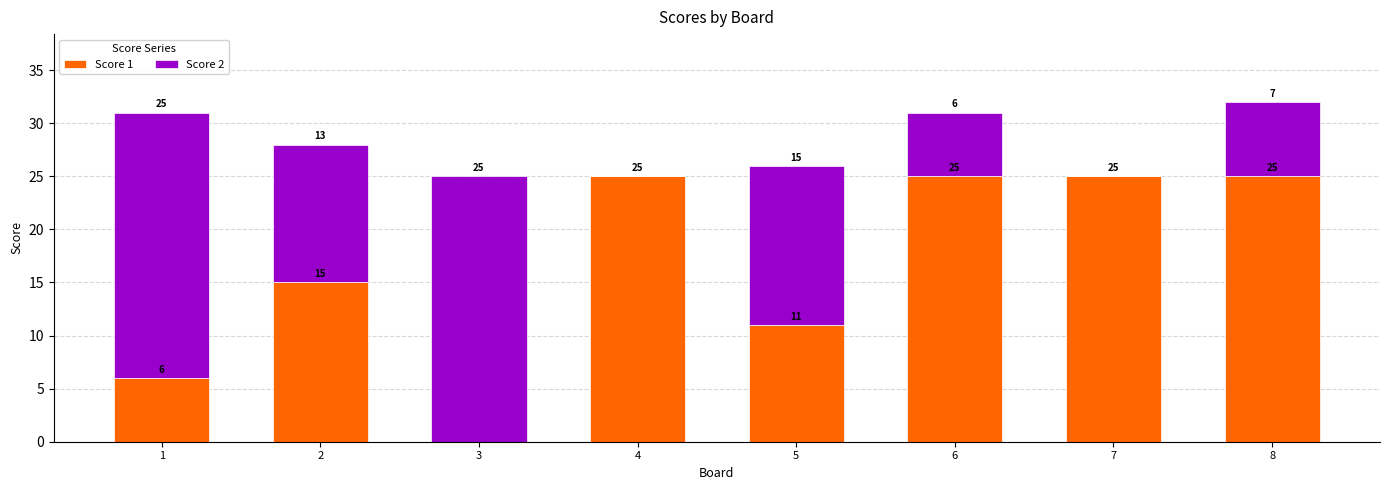

Reading left to right, what are the values for Score 1?

1=6	2=15	3=0	4=25	5=11	6=25	7=25	8=25